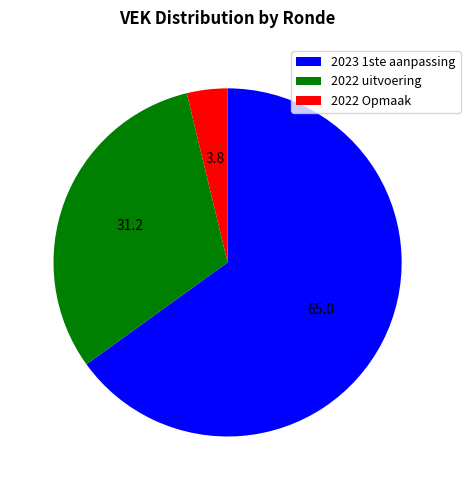

Count the number of slices in the pie.

3